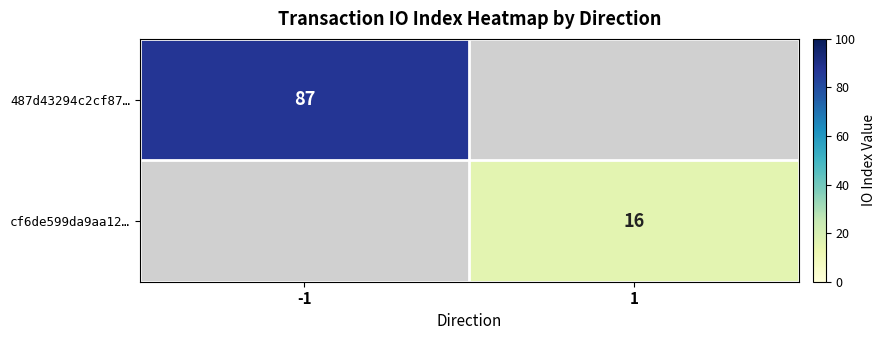

Is it true that cf6de599da9aa12… equals 16 at 1?

True